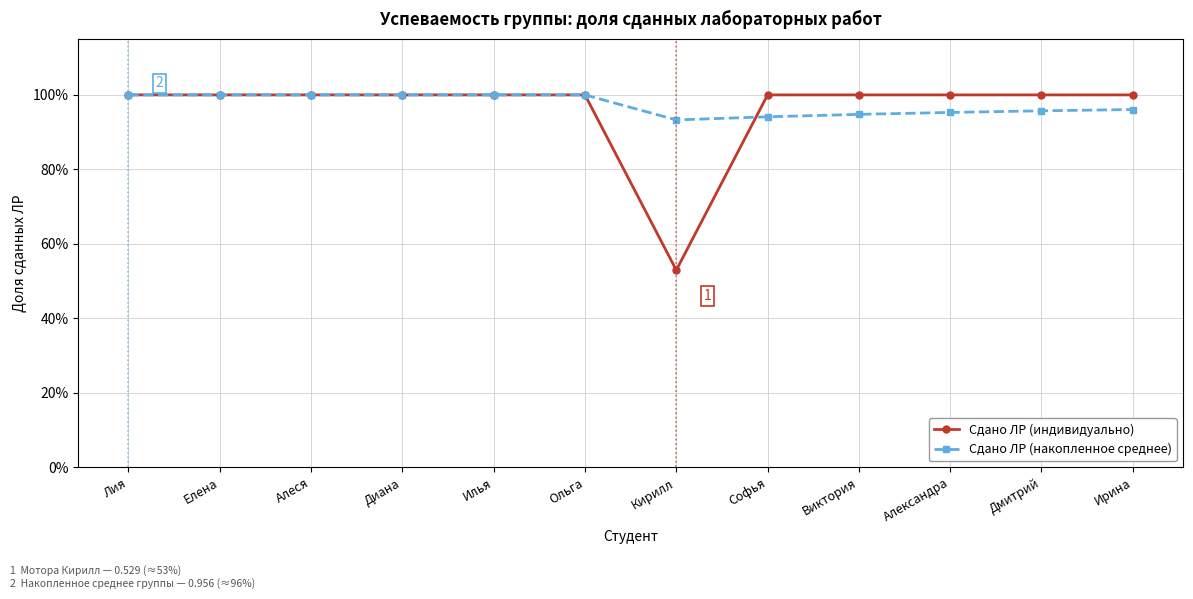

True or false: Сдано ЛР (индивидуально) and Сдано ЛР (накопленное среднее) intersect in this chart.

True